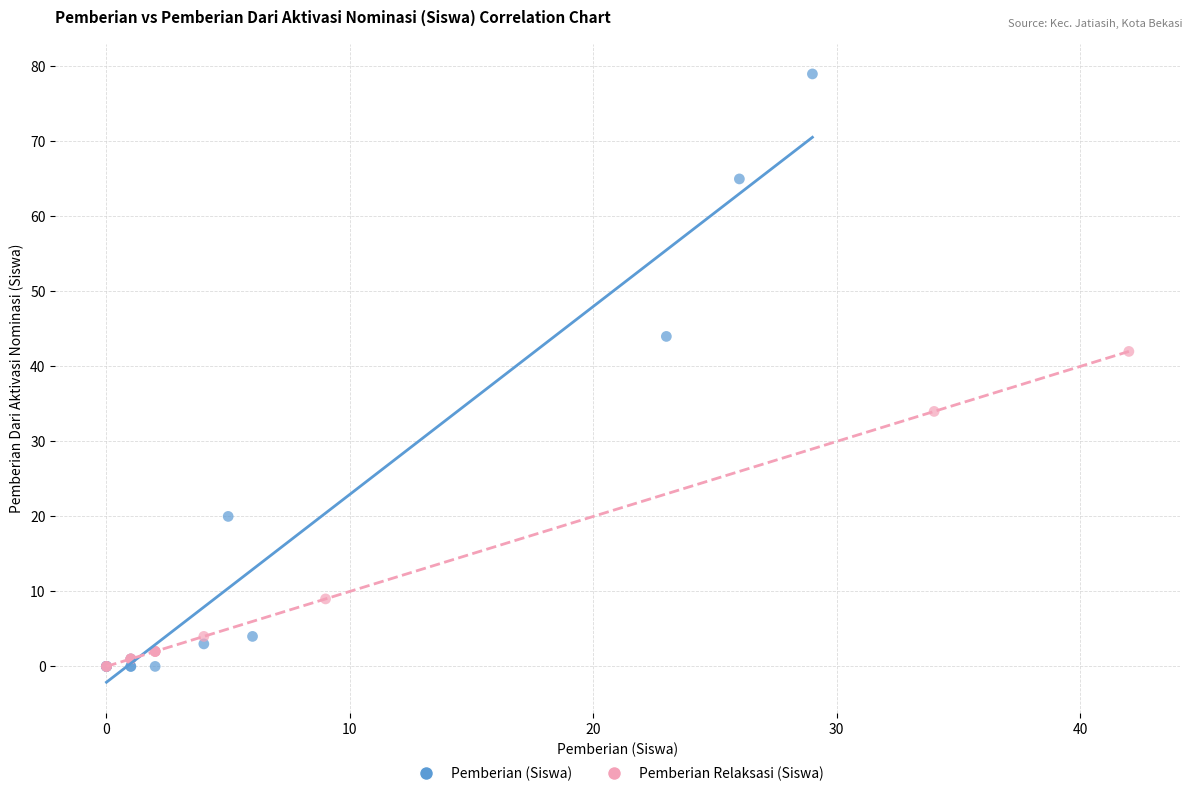

Which series has the widest spread of Y values?

Pemberian (Siswa)